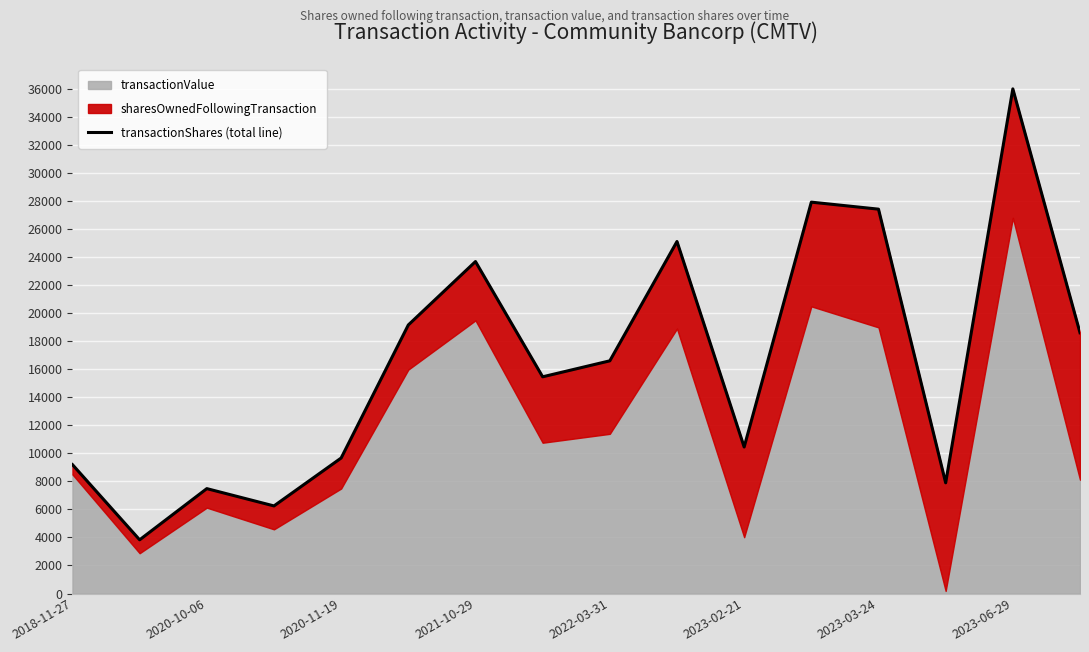

True or false: the data shows 16612 at 2022-03-31.

True